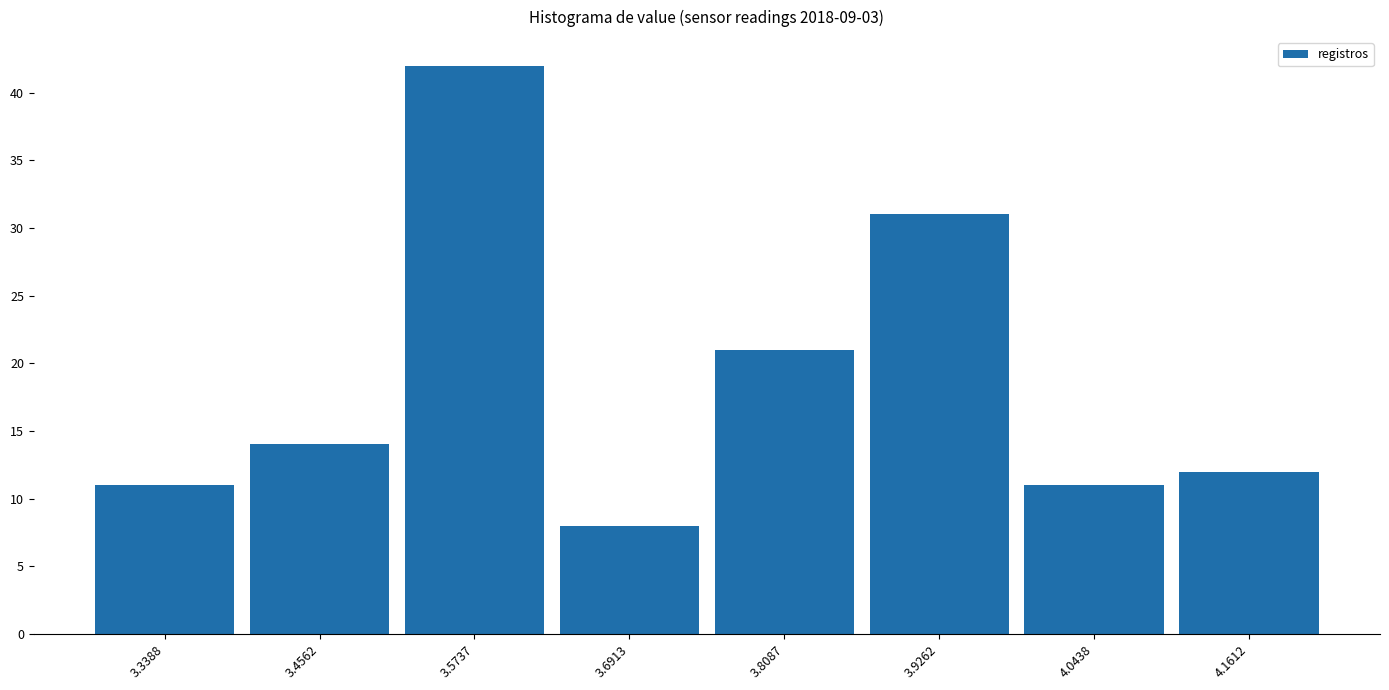

Over which range of the x-axis is the bar tallest?

3.52 to 3.64